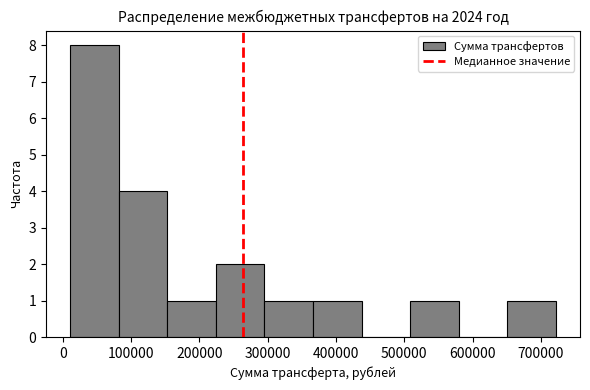

How tall is the bar that spans 220000 to 300000 on the x-axis? Neither the bar edges nor the heights are printed on the chart, so give them approximately, as read against the axes.

2